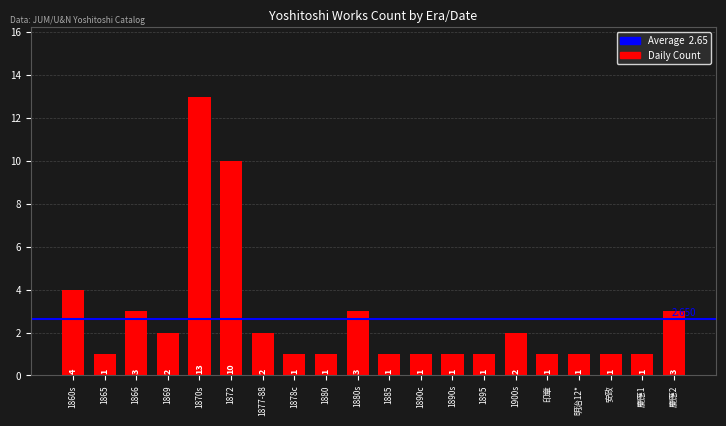

Are the bars horizontal?

No